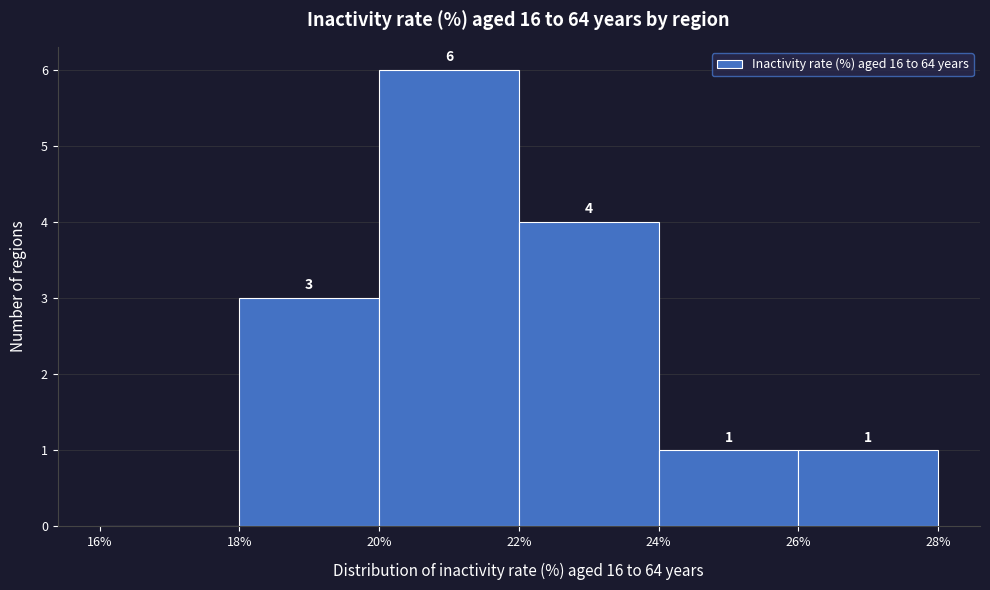

Over which range of the x-axis is the bar tallest?

20% to 22%